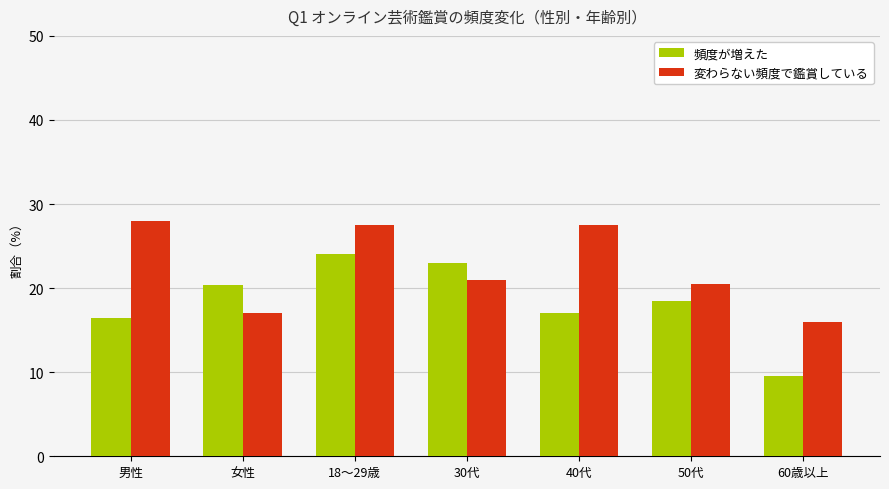

Which series has the largest range (max minus min)?

頻度が増えた